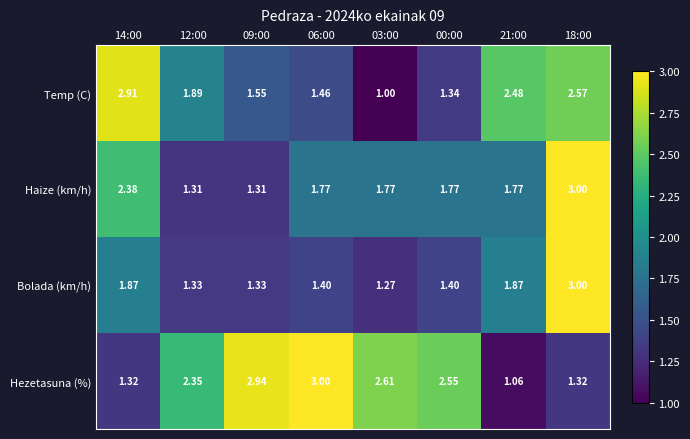

Which series has the largest total across all categories?

Hezetasuna (%)